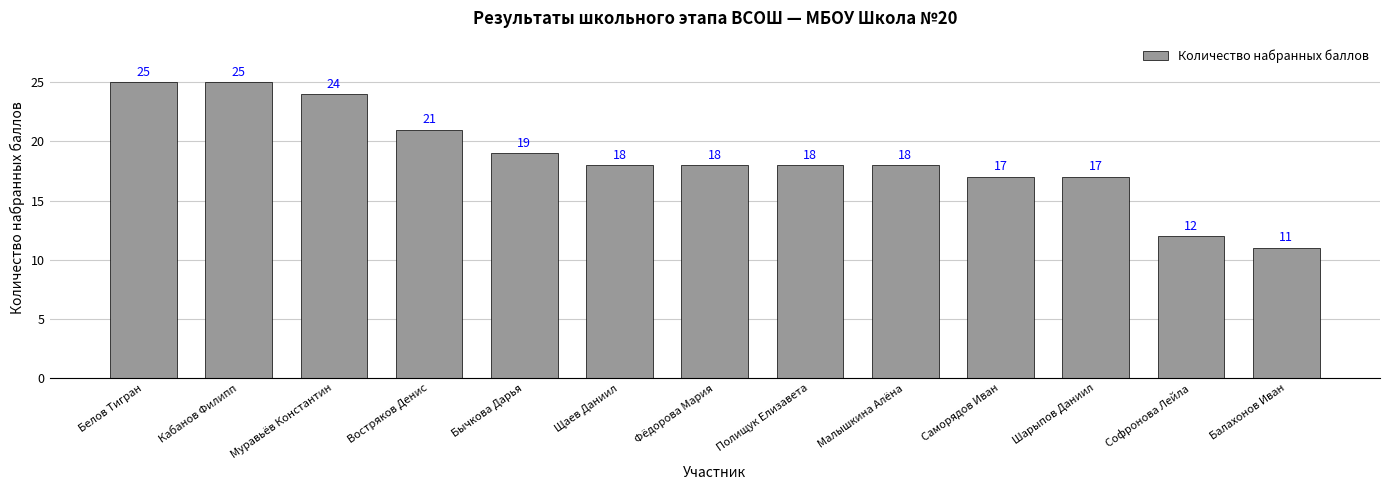

What is the label of the 5th bar from the right?

Малышкина Алёна